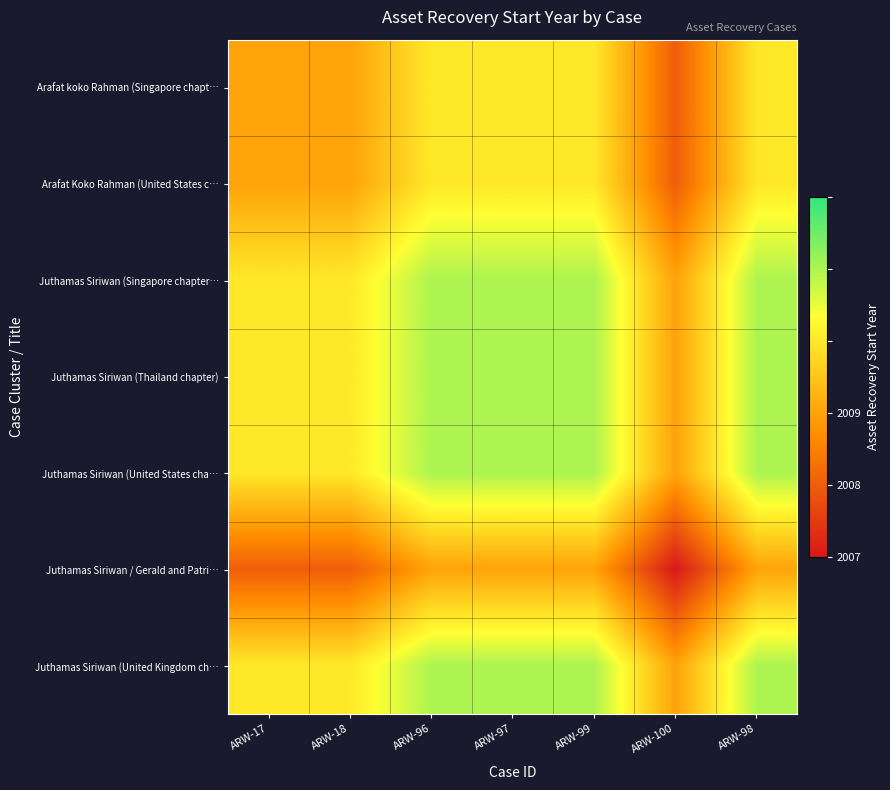

What is the greatest value displayed?

0.8